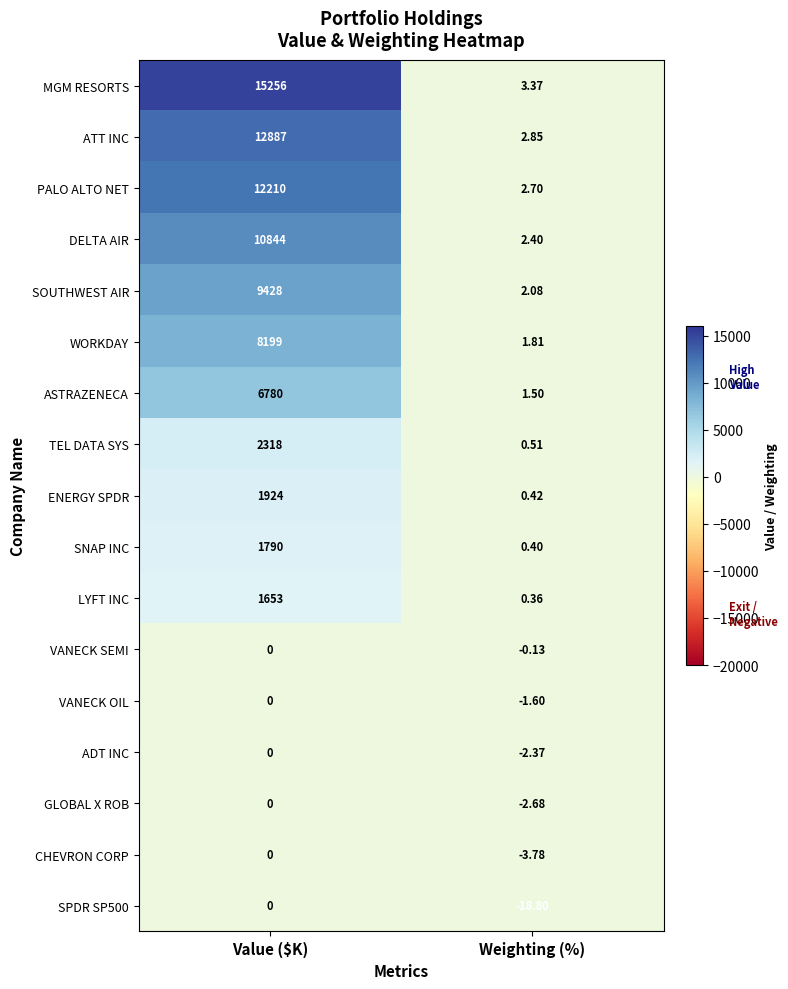

At which category does the chart reach its minimum across all series?

Weighting (%)